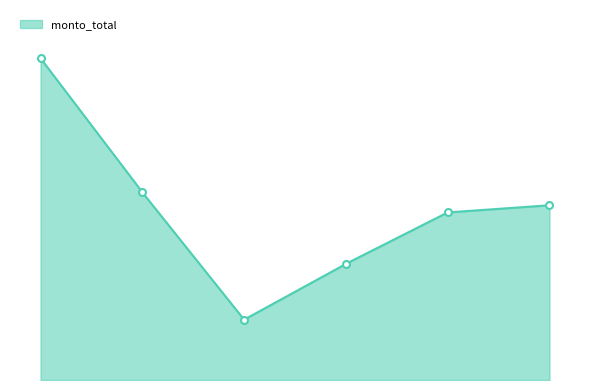

Approximately how many times larger is the value at 311210 compared to 311224?

1.9